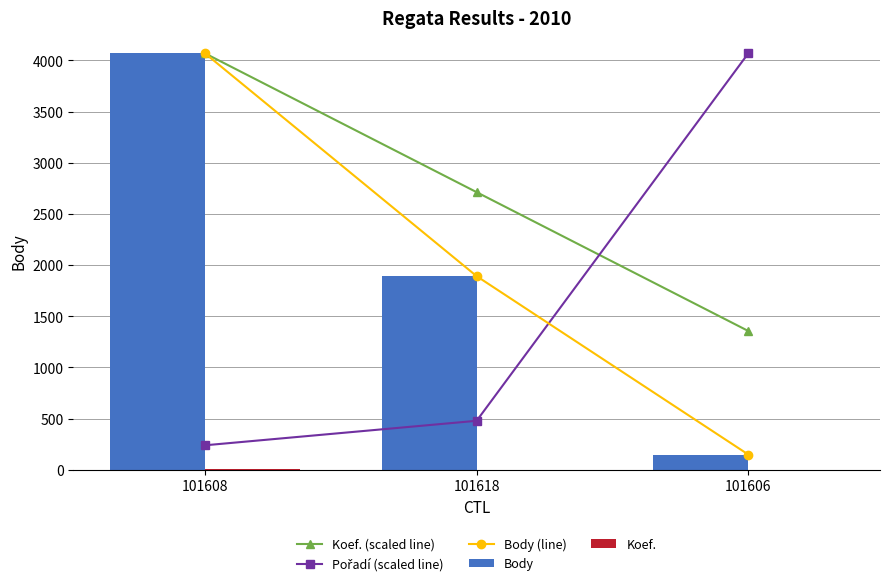

At which category is the sum across all series the highest?

101608